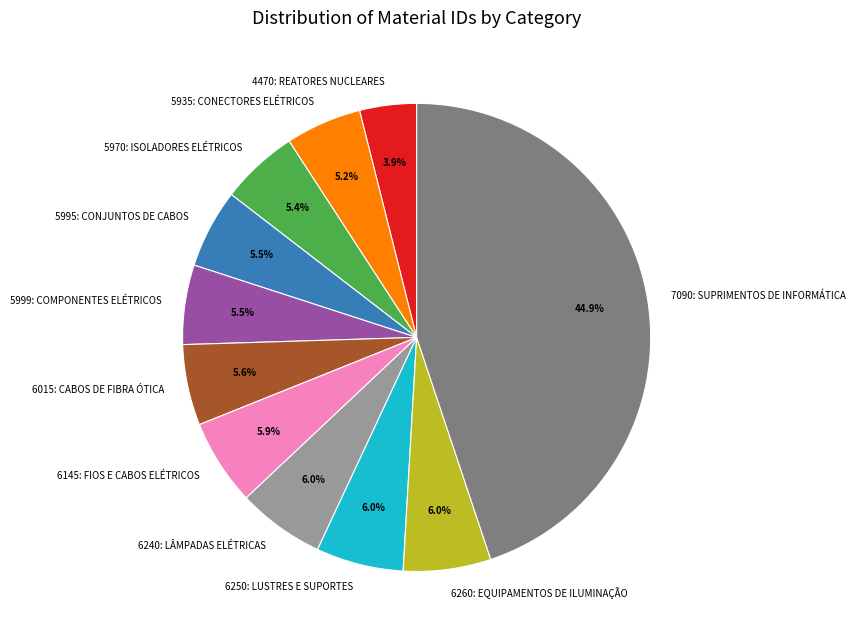

Which has a higher value, 7090: SUPRIMENTOS DE INFORMÁTICA or 6260: EQUIPAMENTOS DE ILUMINAÇÃO?

7090: SUPRIMENTOS DE INFORMÁTICA